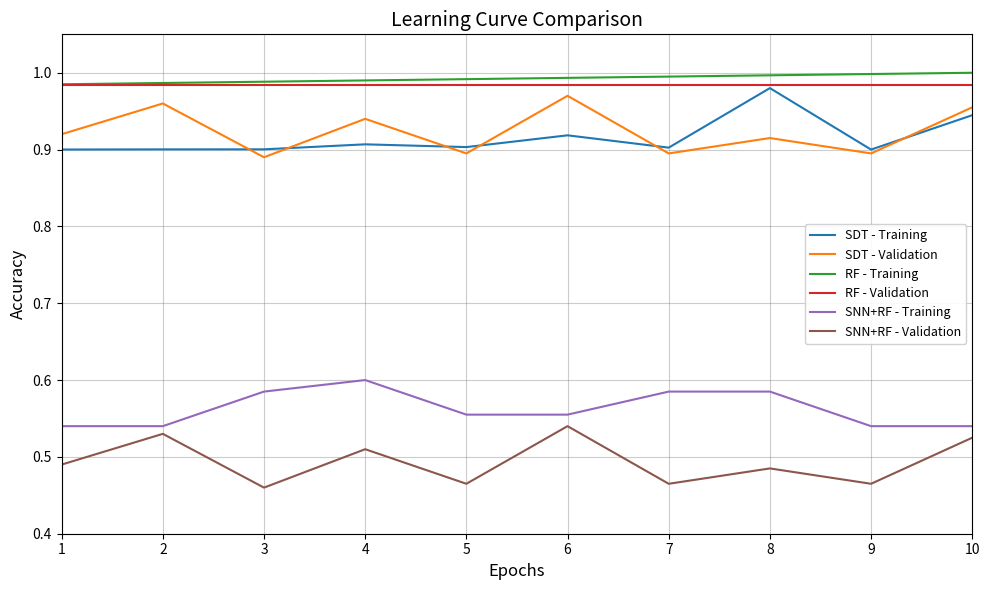

The RF - Training series shows 1.3 at 1. True or false?

False